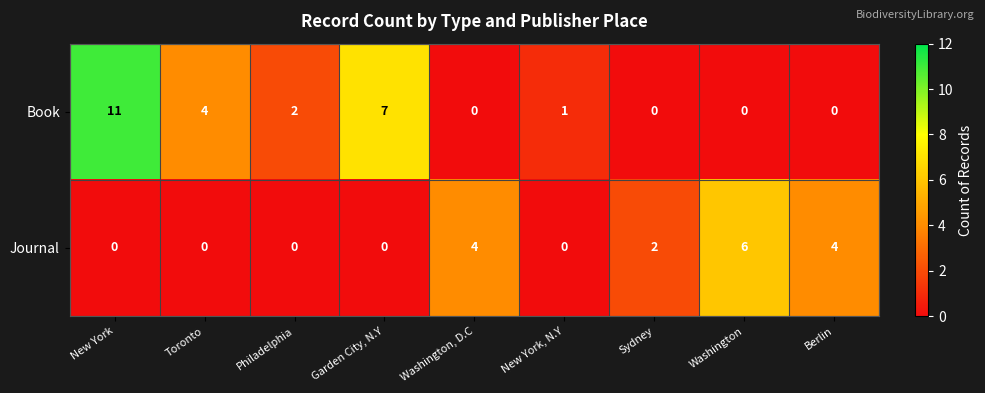

What is the average value of the Book series?

3